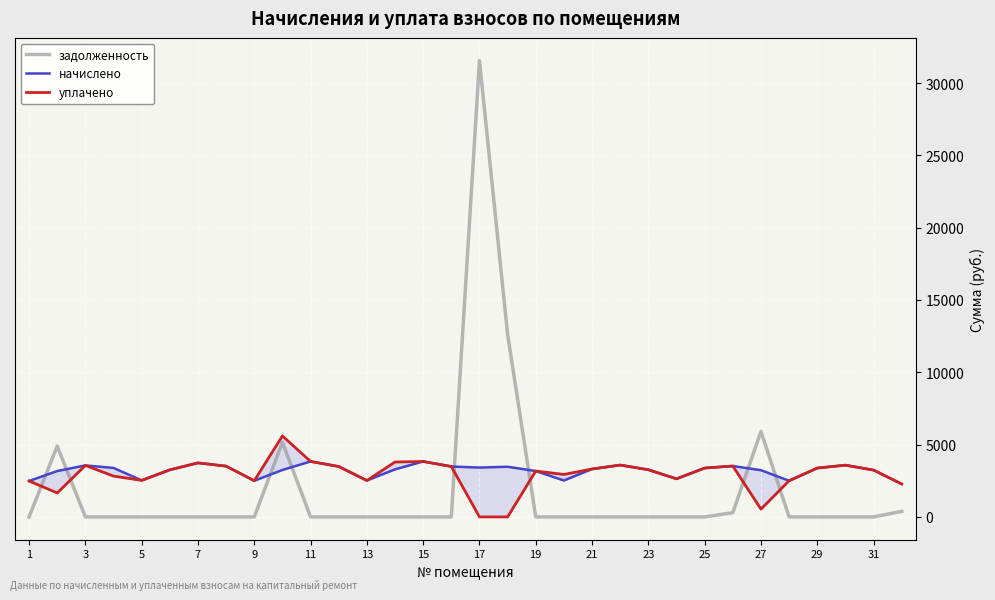

What is the difference between the second highest and second lowest values in the уплачено series?

3833.8